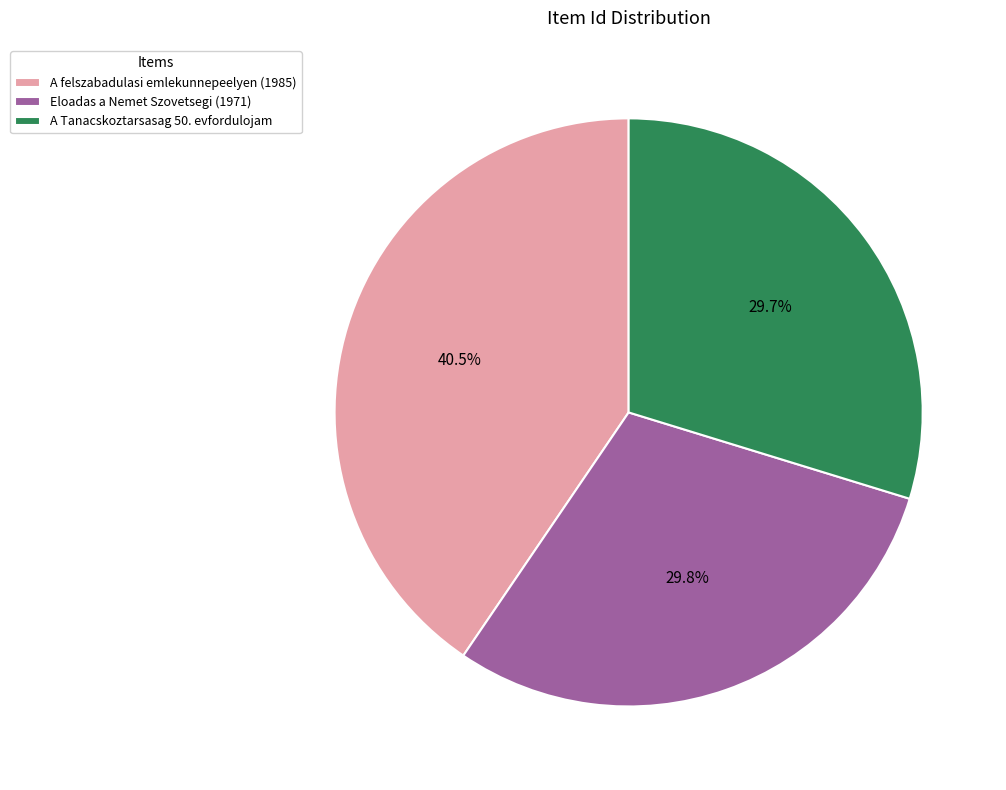

Between A Tanacskoztarsasag 50. evfordulojam and A felszabadulasi emlekunnepeelyen (1985), which is larger?

A felszabadulasi emlekunnepeelyen (1985)